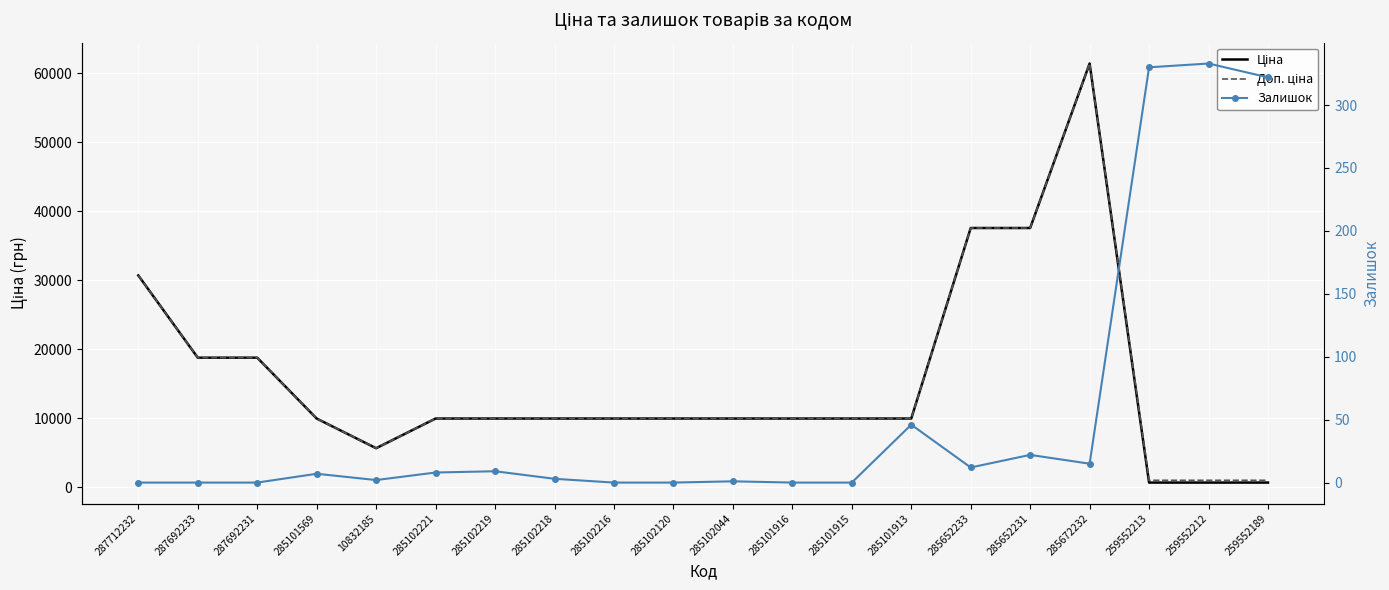

What are all the series names shown in the legend?

Ціна, Доп. ціна, Залишок